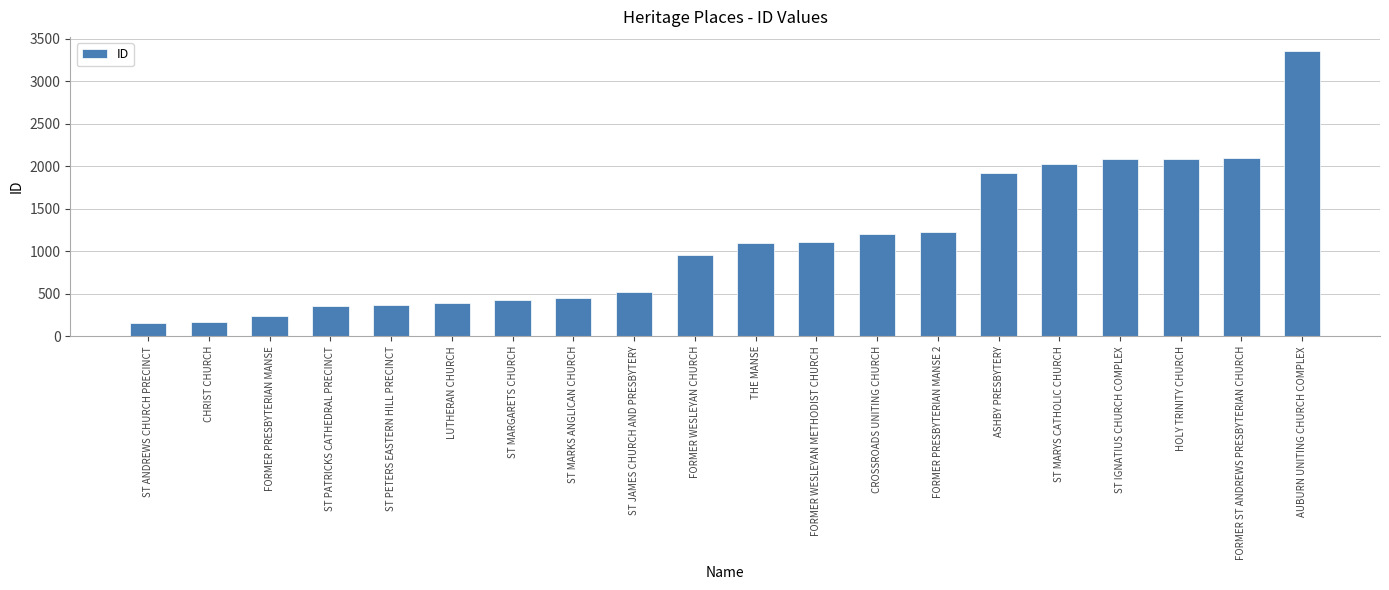

Where is the data nearest to the value 1757?

ASHBY PRESBYTERY